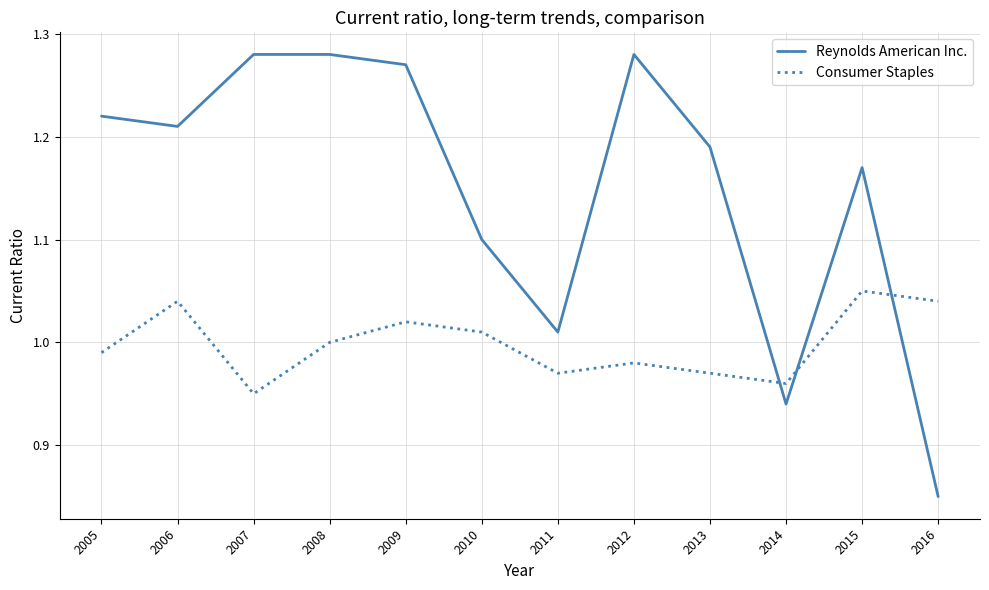

What is the spread (max minus min) of values at 2005?

0.2